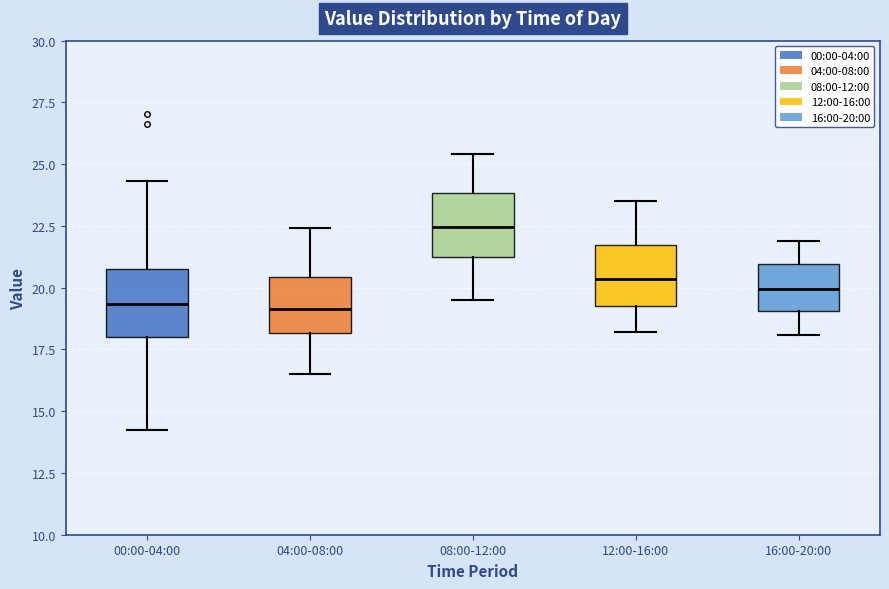

Where is the upper edge of the box for 04:00-08:00 on the y-axis? The values are not printed on the chart, so give them approximately, as read against the axis.

20.5